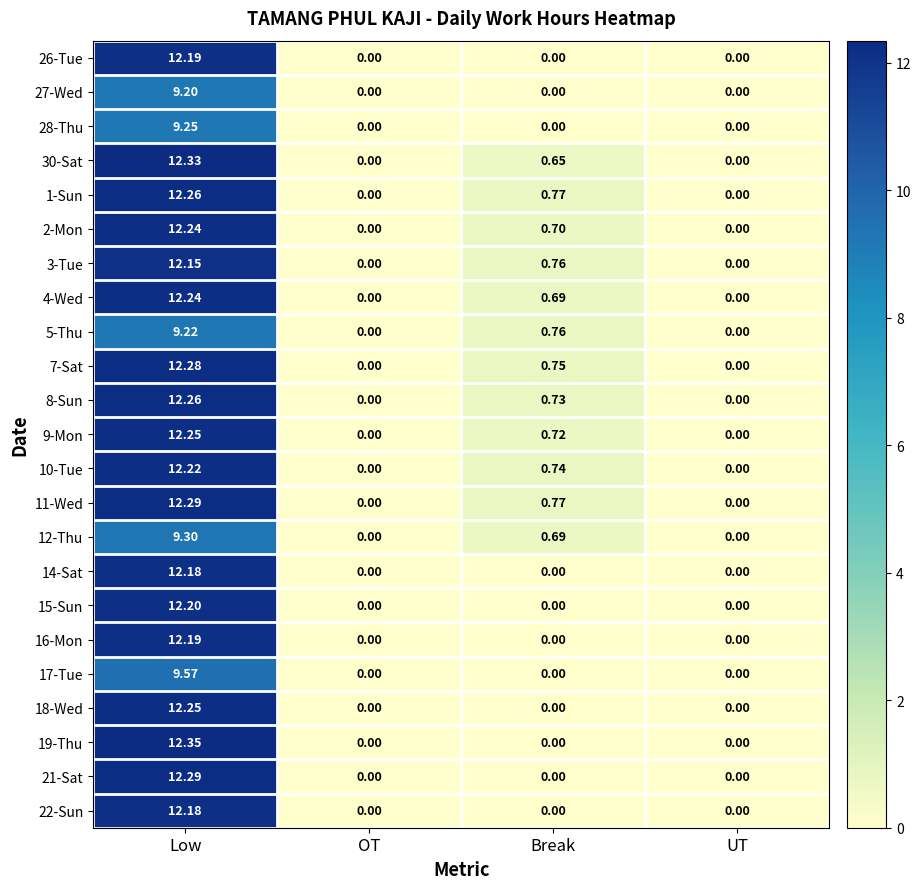

Is the value of 9-Mon at Break greater than the value of 3-Tue at UT?

Yes